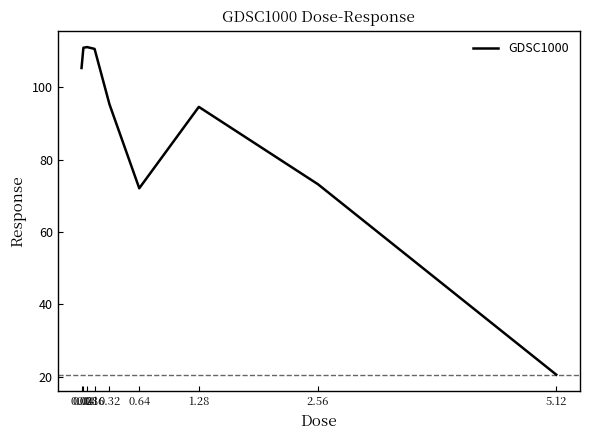

What is the difference between the maximum and minimum values?

90.6